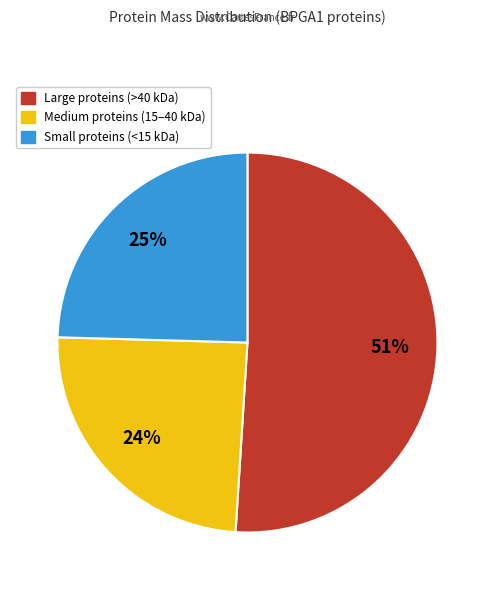

To the nearest percent, what is the average slice percentage?

33%